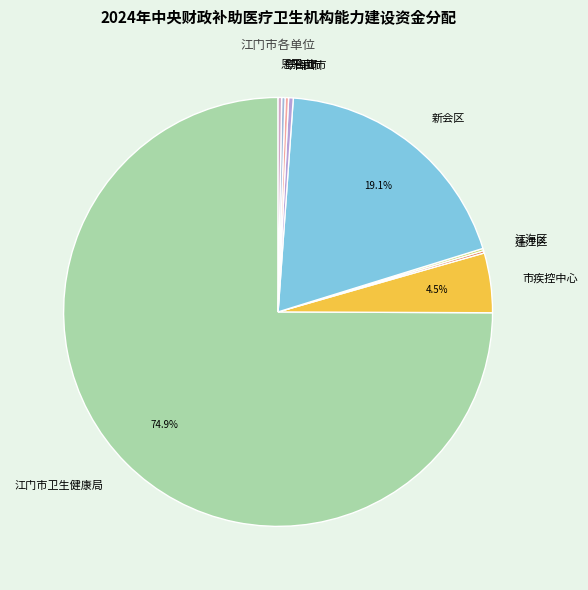

Which category has the biggest portion of the pie?

江门市卫生健康局